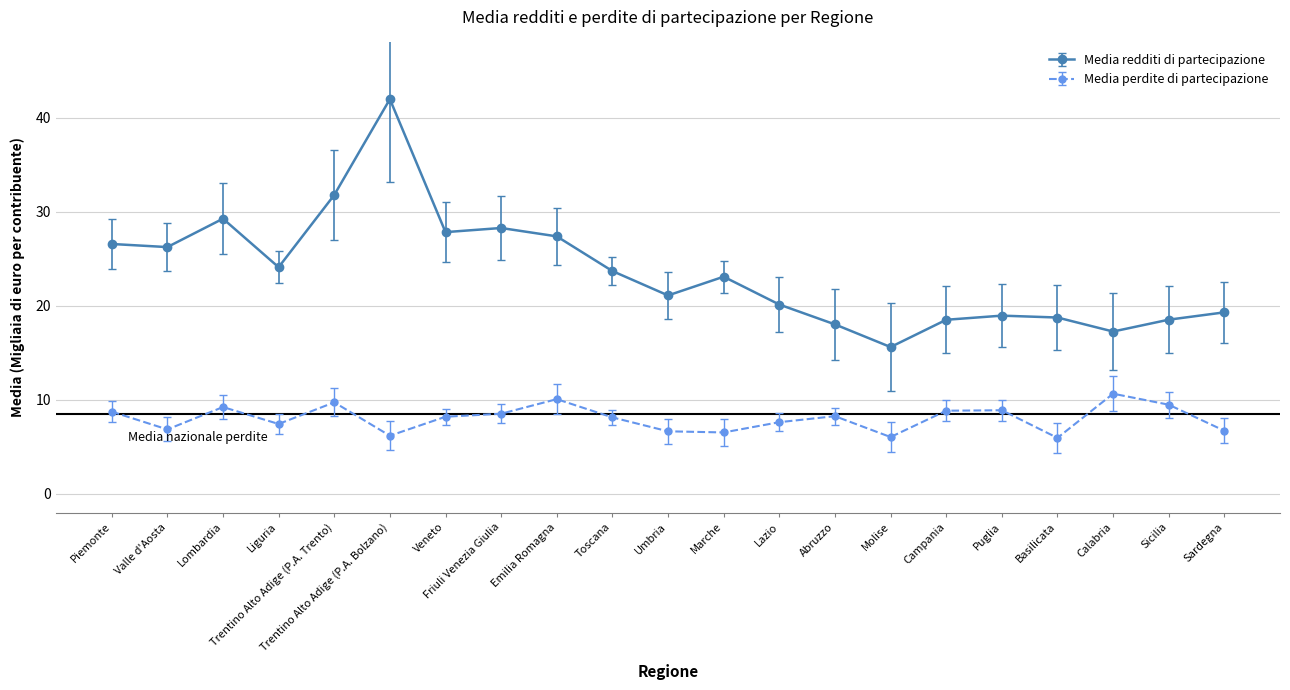

At Abruzzo, list the series in order from smallest to largest.

Media perdite di partecipazione, Media redditi di partecipazione